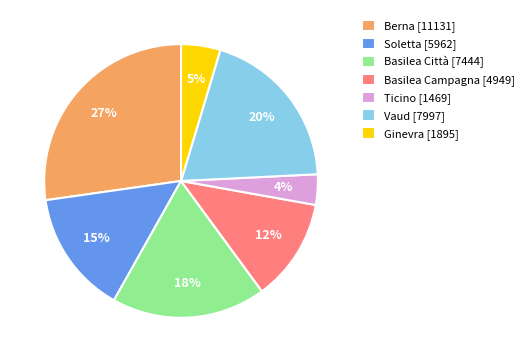

Which has a higher value, Ticino [1469] or Basilea Città [7444]?

Basilea Città [7444]